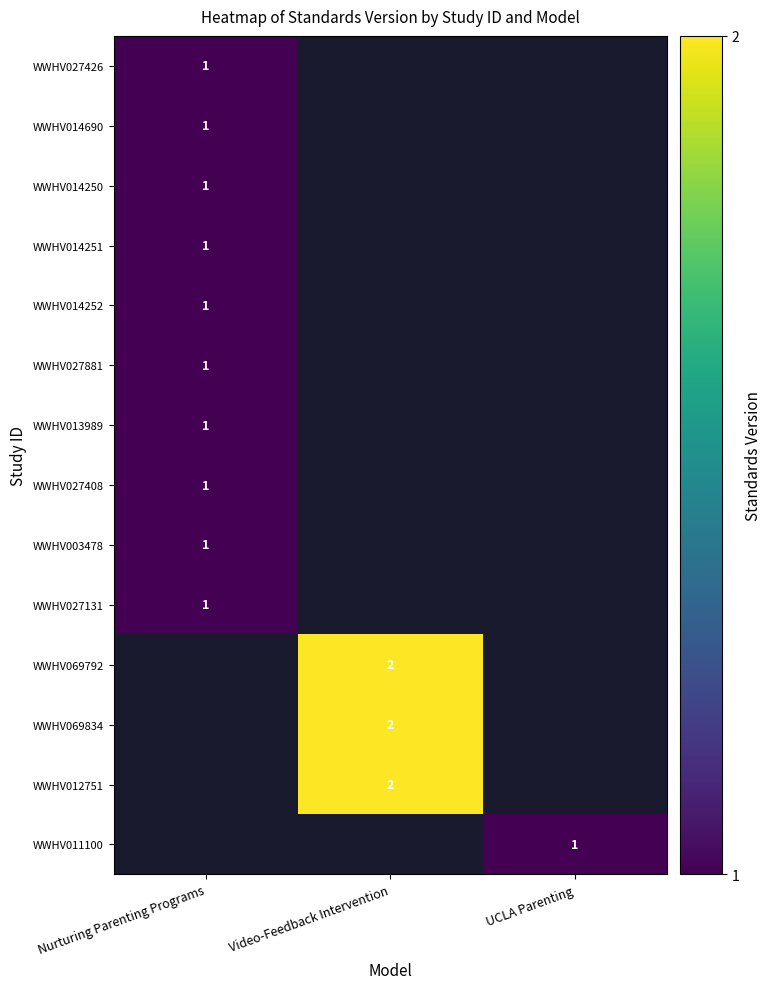

How many categories are shown in the chart?

3